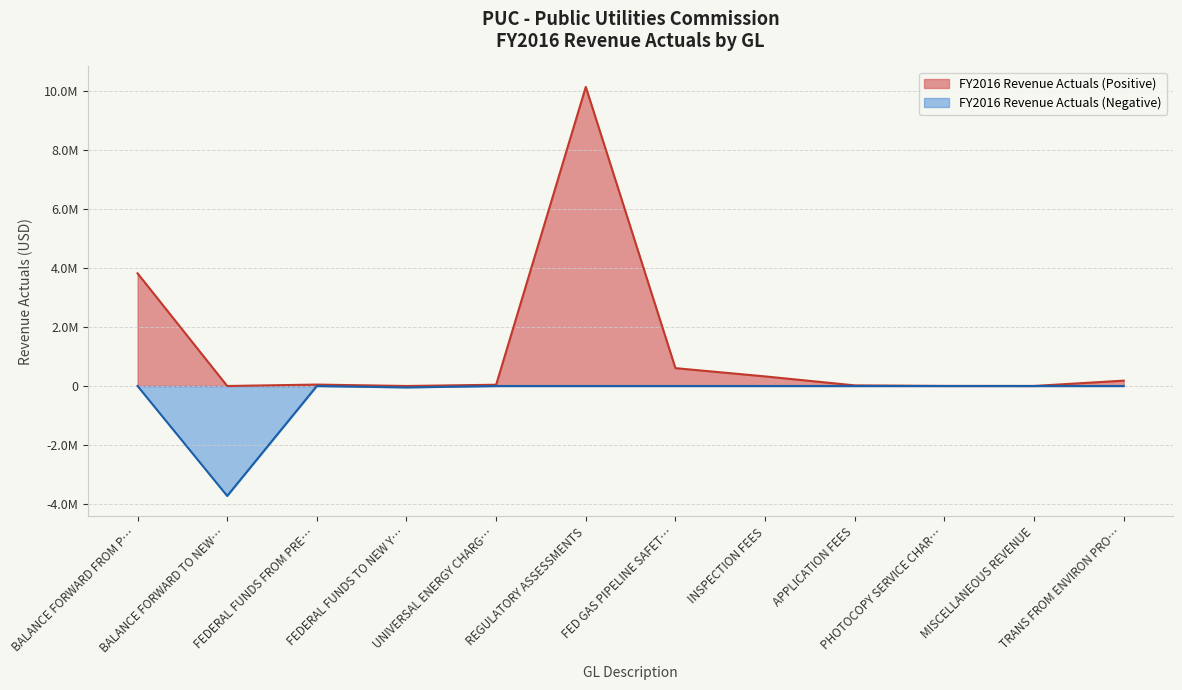

Reading right to left, what are all the values shown in this chart?

TRANS FROM ENVIRON PROTECT=181082	MISCELLANEOUS REVENUE=948	PHOTOCOPY SERVICE CHARGE=1817	APPLICATION FEES=20270	INSPECTION FEES=324666	FED GAS PIPELINE SAFETY GRANT=604695	REGULATORY ASSESSMENTS=10135176	UNIVERSAL ENERGY CHARGE ASSESSMENT=42410	FEDERAL FUNDS TO NEW YEAR=-49163	FEDERAL FUNDS FROM PREVIOUS YEAR=47831	BALANCE FORWARD TO NEW YEAR=-3725557	BALANCE FORWARD FROM PREVIOUS YEAR=3818624